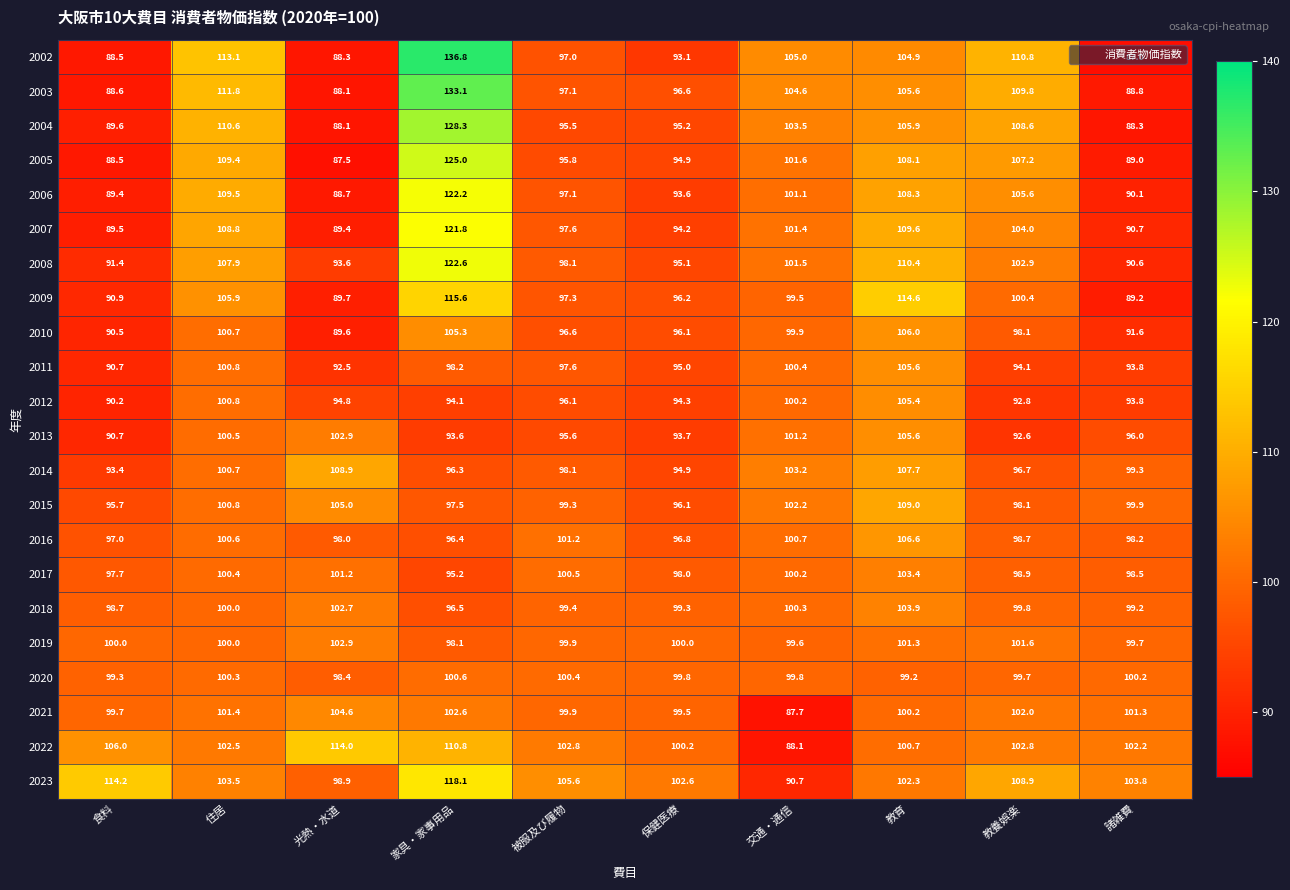

At how many categories does at least one series exceed 98?

10